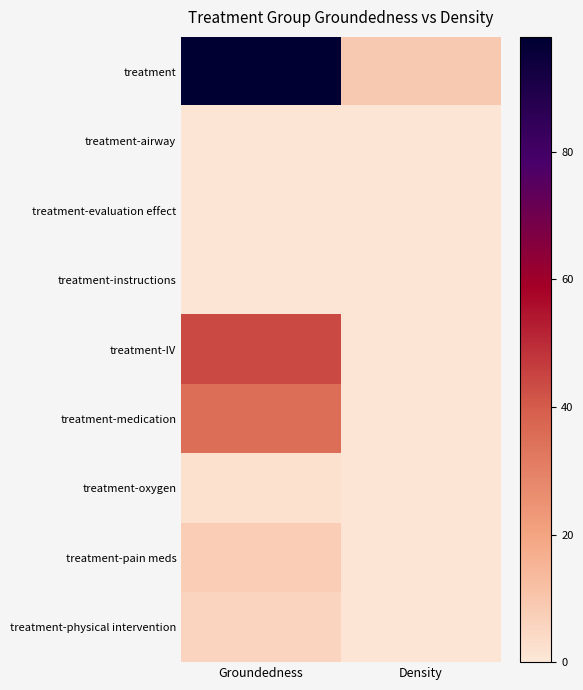

List the series in order of their peak value, highest first.

treatment, treatment-IV, treatment-medication, treatment-pain meds, treatment-physical intervention, treatment-oxygen, treatment-airway, treatment-evaluation effect, treatment-instructions